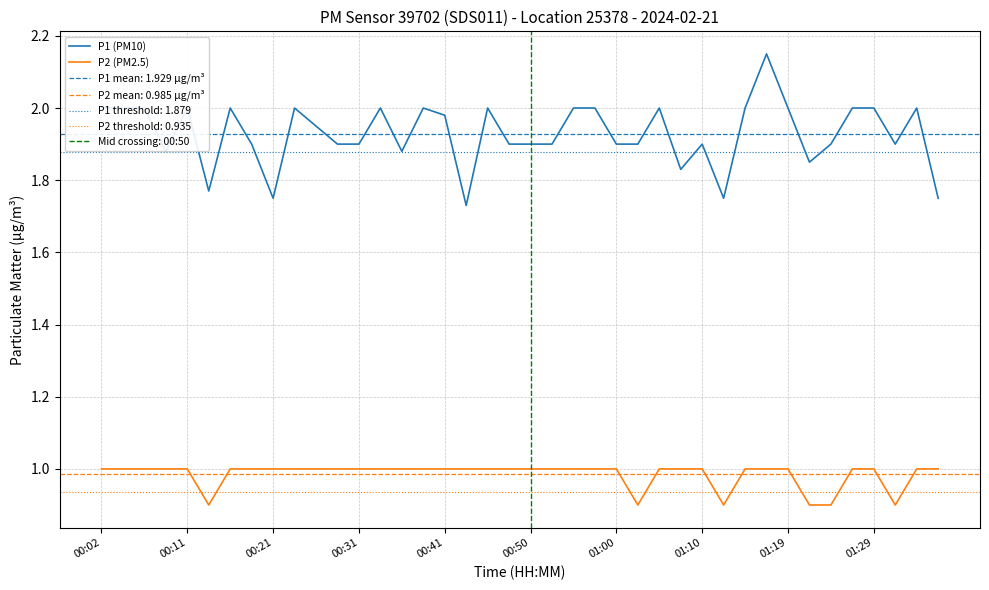

At 26, list the series in order from smallest to largest.

P2 (PM2.5), P1 (PM10)